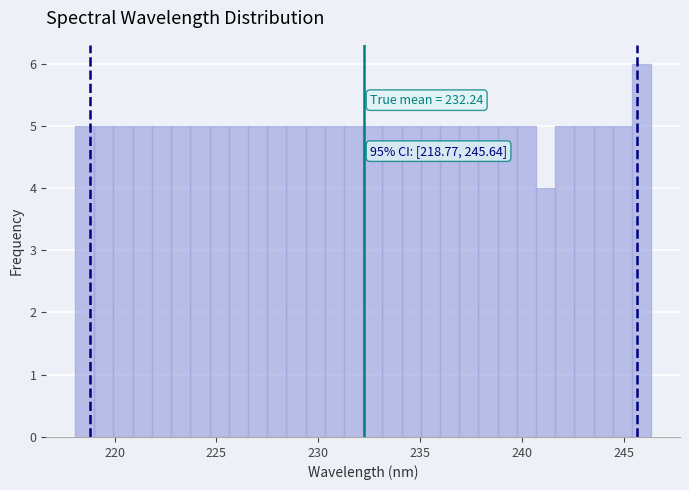

Around what value on the x-axis is the tallest bar? Give the approximate position of its centre, as read against the axis.

246.0